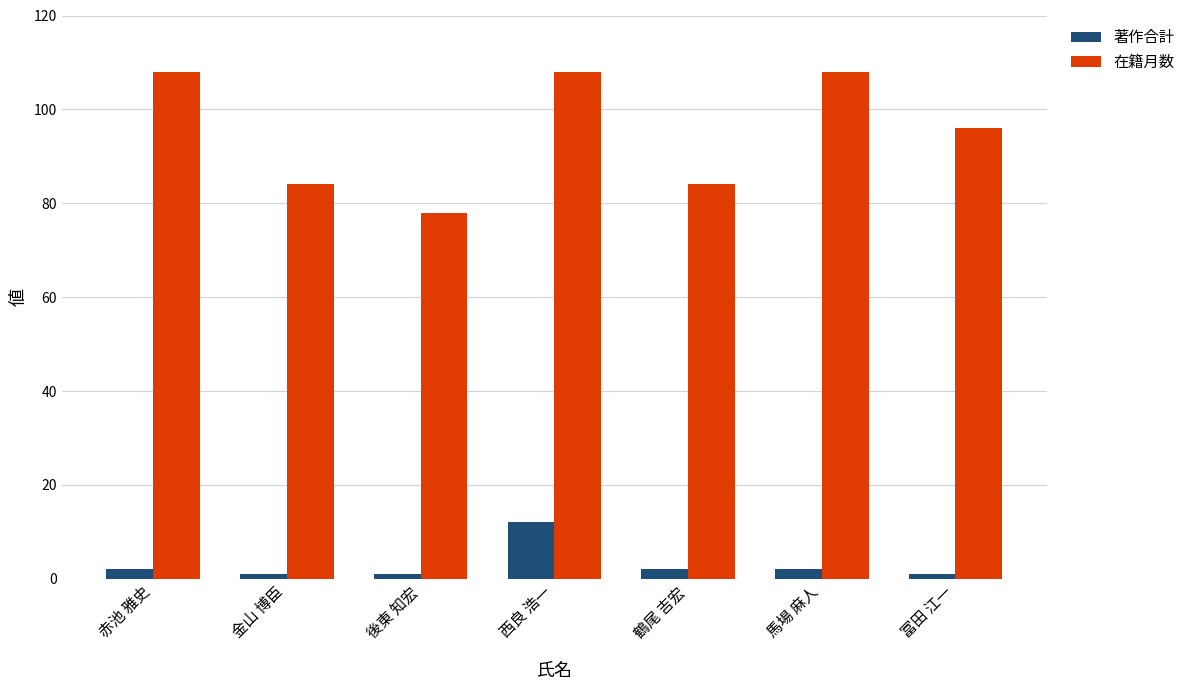

Does the chart contain stacked bars?

No